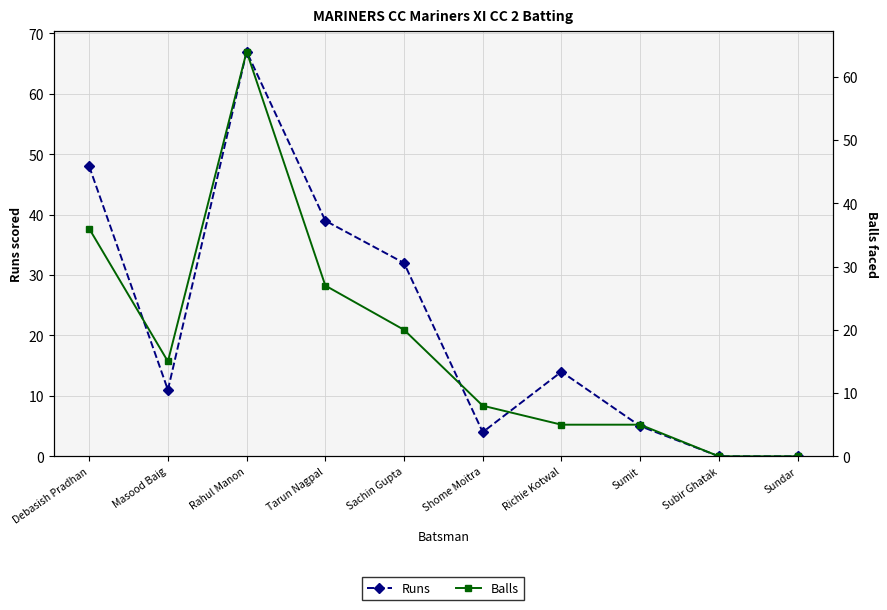

What is the value of the Runs point at the 3rd from the left?

67